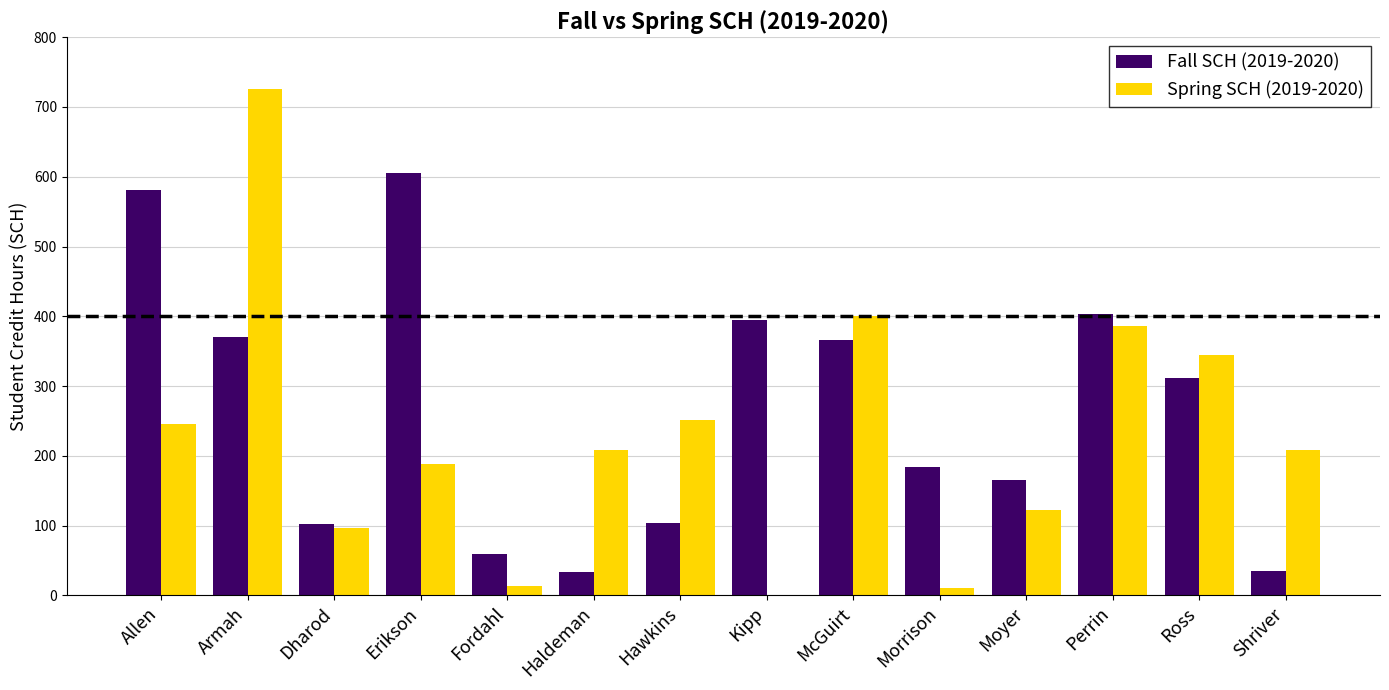

What is the sum of all Fall SCH (2019-2020) values?

3720